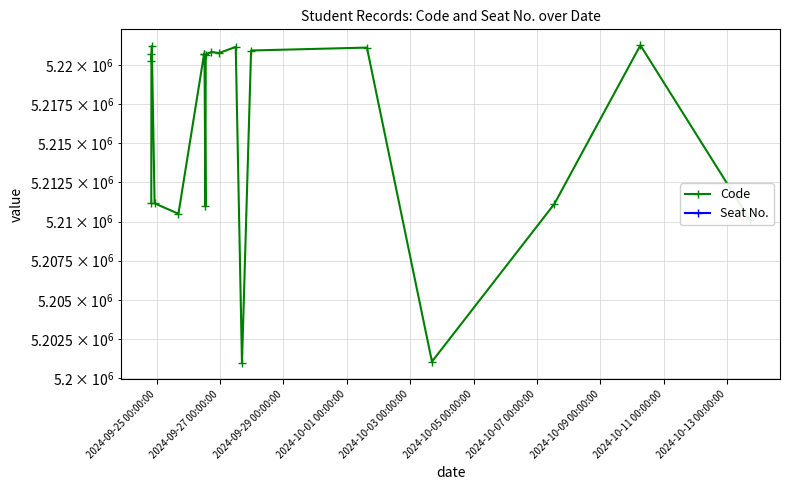

What is the value of the Code point at the 5th from the left?

5211166